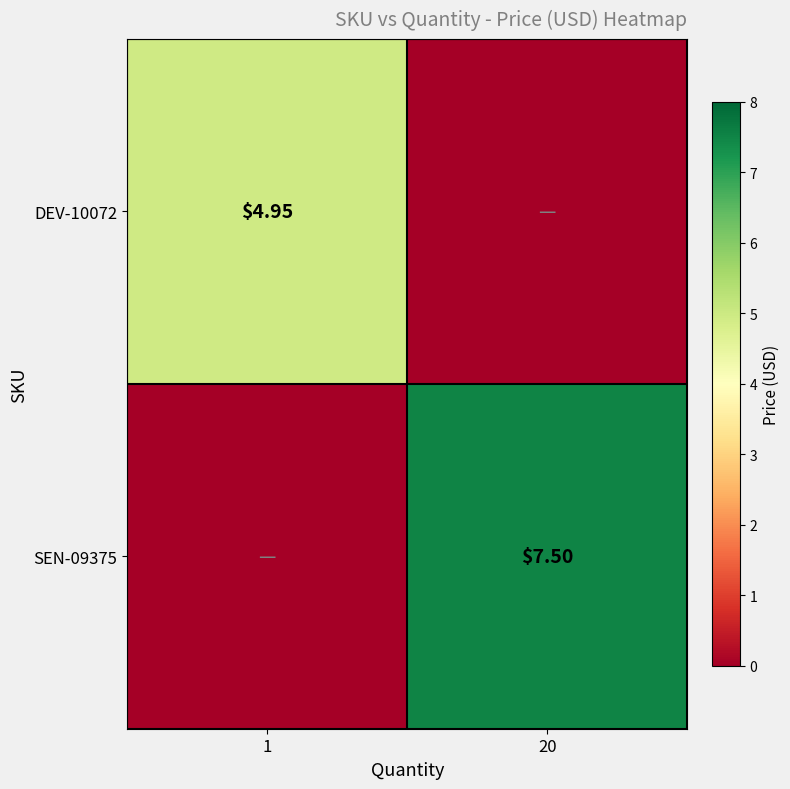

Which category has the lowest value across all series?

20